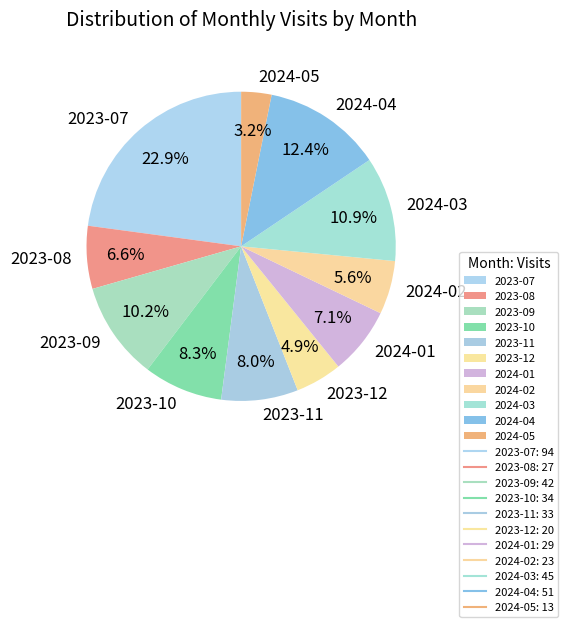

Which slice is the largest?

2023-07